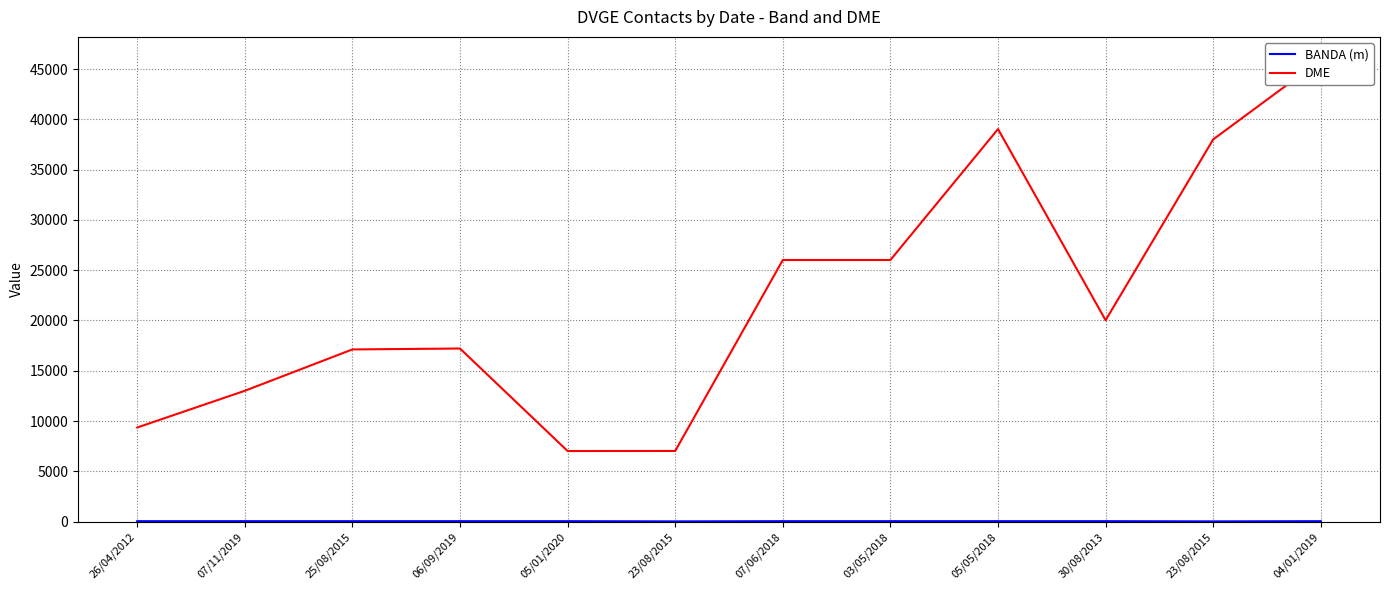

True or false: BANDA (m) and DME cross at least once.

False